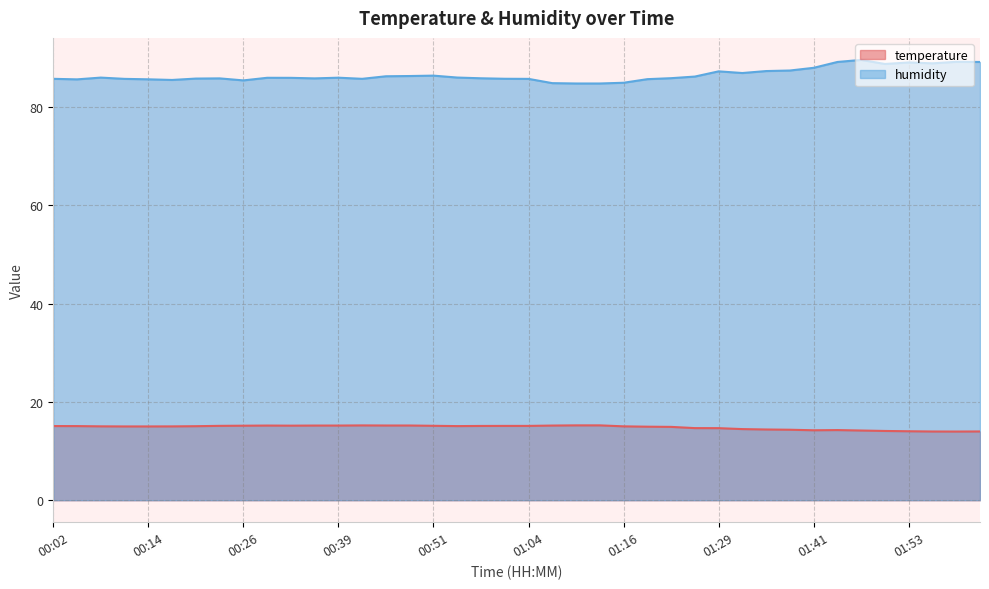

What is the difference between the maximum and minimum values in the temperature series?

1.3